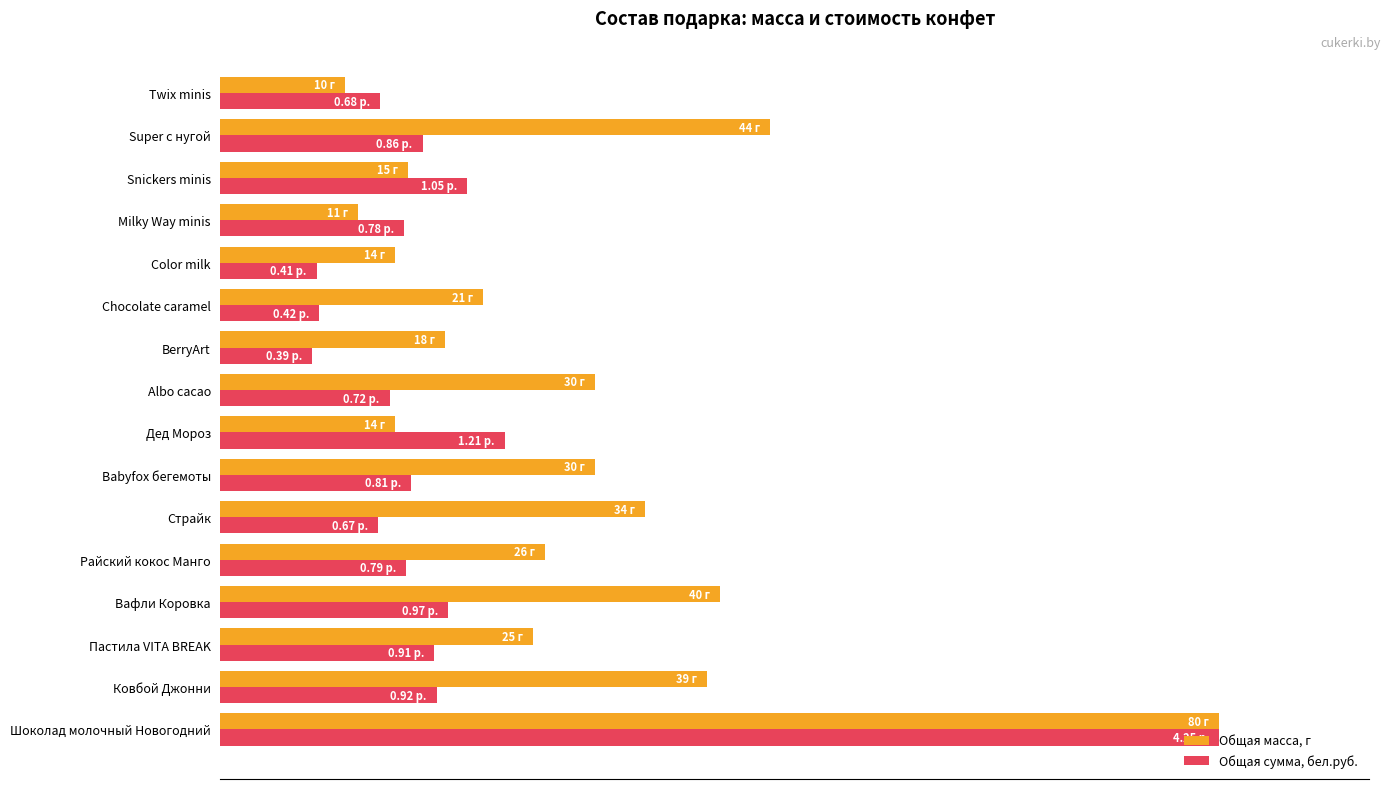

What are all the series names shown in the legend?

Общая масса, г, Общая сумма, бел.руб.